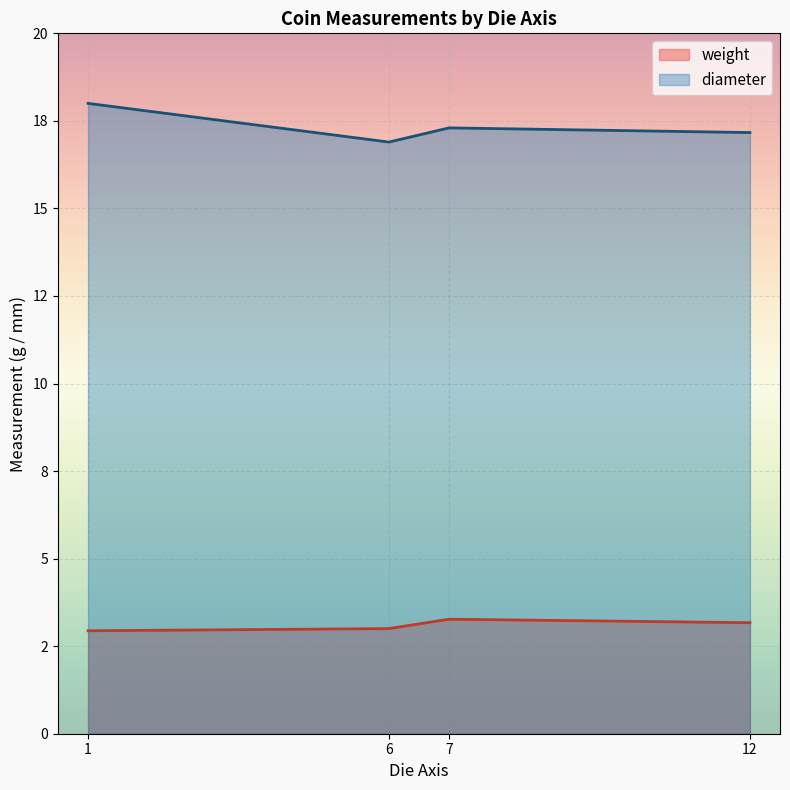

What are all the series names shown in the legend?

weight, diameter